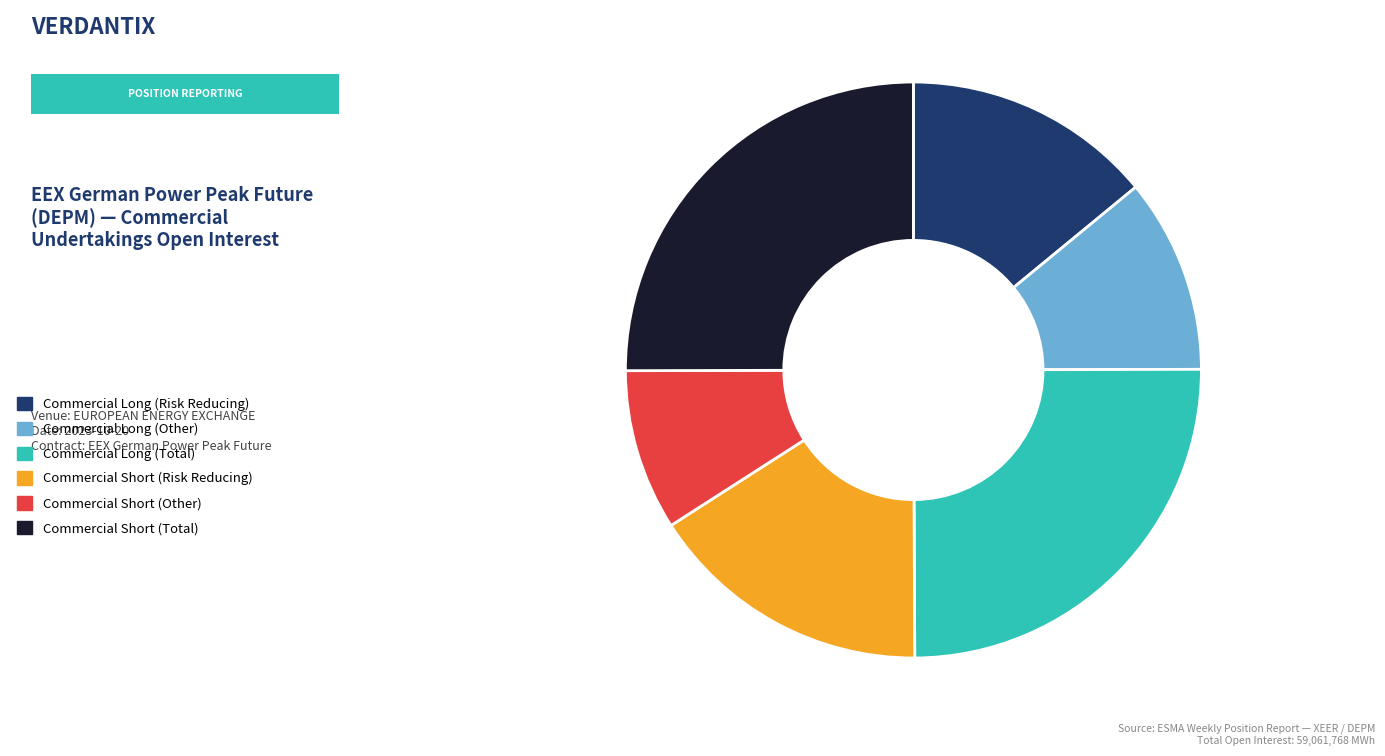

How many segments does this pie chart have?

6